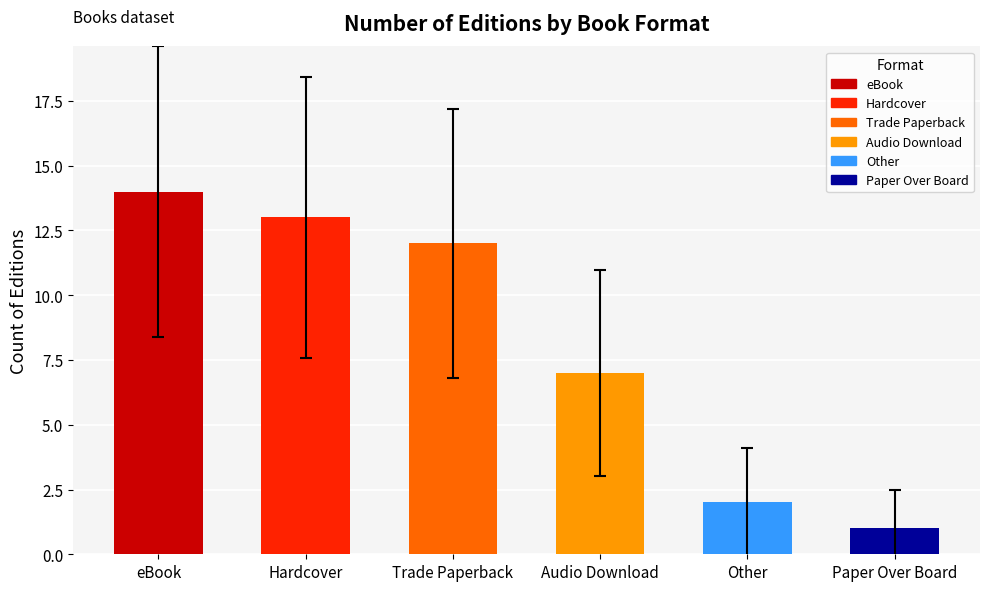

How many data points are less than 12?

3